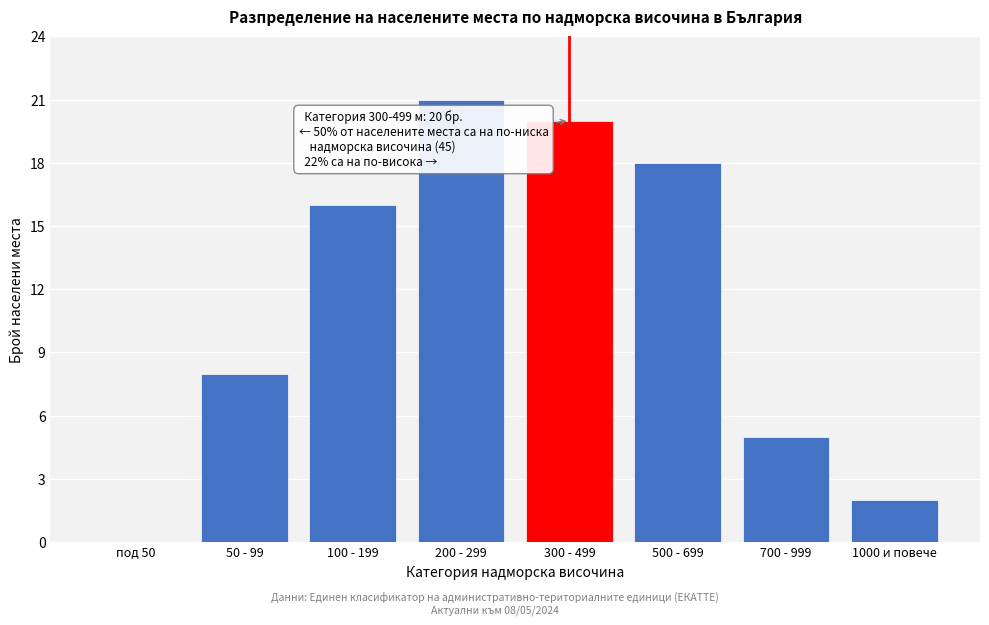

Reading right to left, extract all data points from this chart.

1000 и повече=2	700 - 999=5	500 - 699=18	300 - 499=20	200 - 299=21	100 - 199=16	50 - 99=8	под 50=0